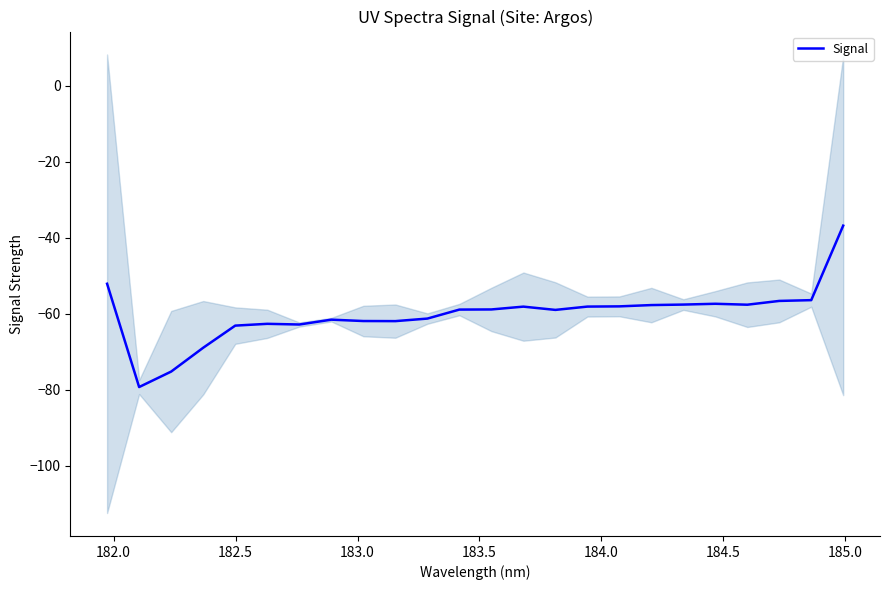

What is the highest value of the Signal series?

-36.8